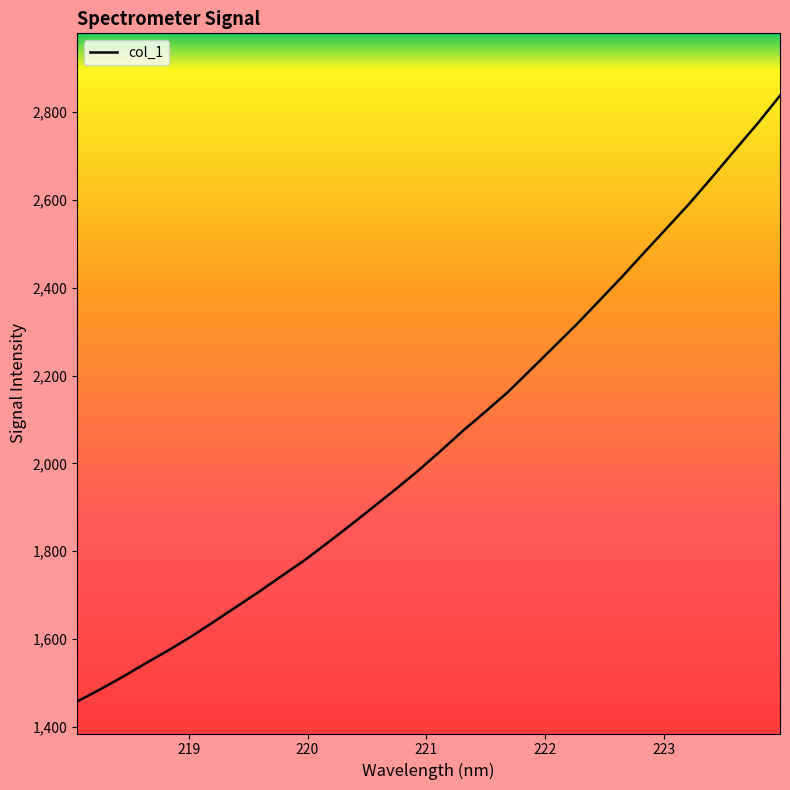

What is the difference between the maximum and minimum values?

1379.7